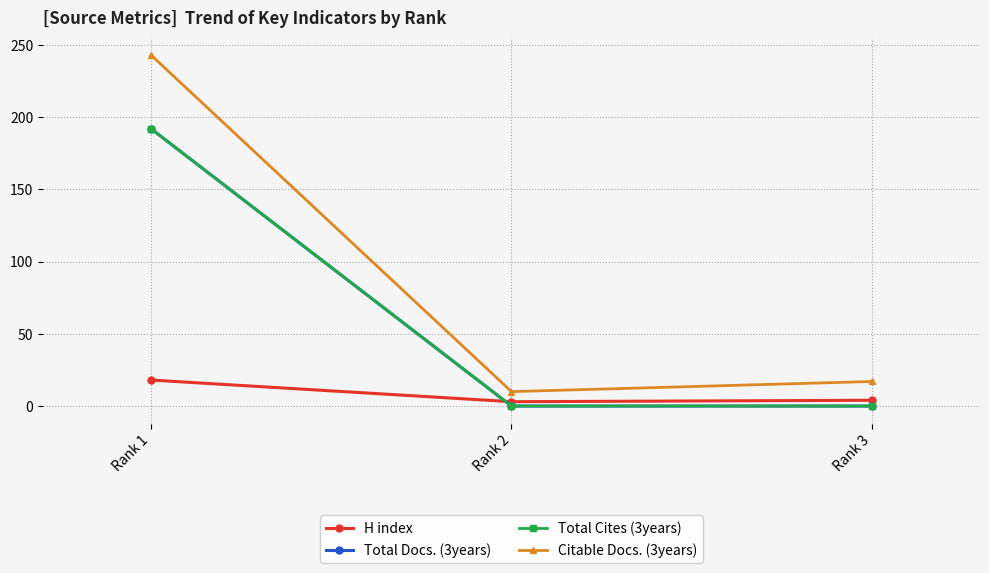

Is this an area chart (filled region under the line)?

No